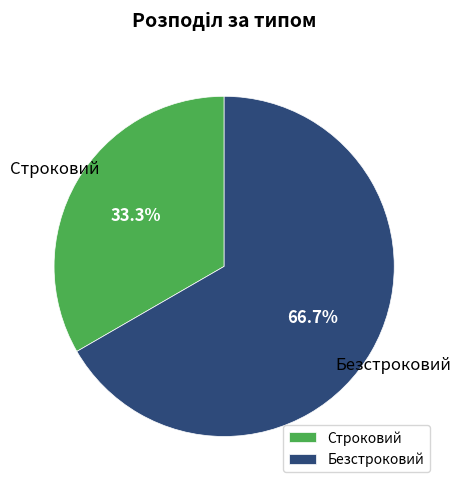

What is the ratio of the value at Безстроковий to the value at Строковий?

2.0